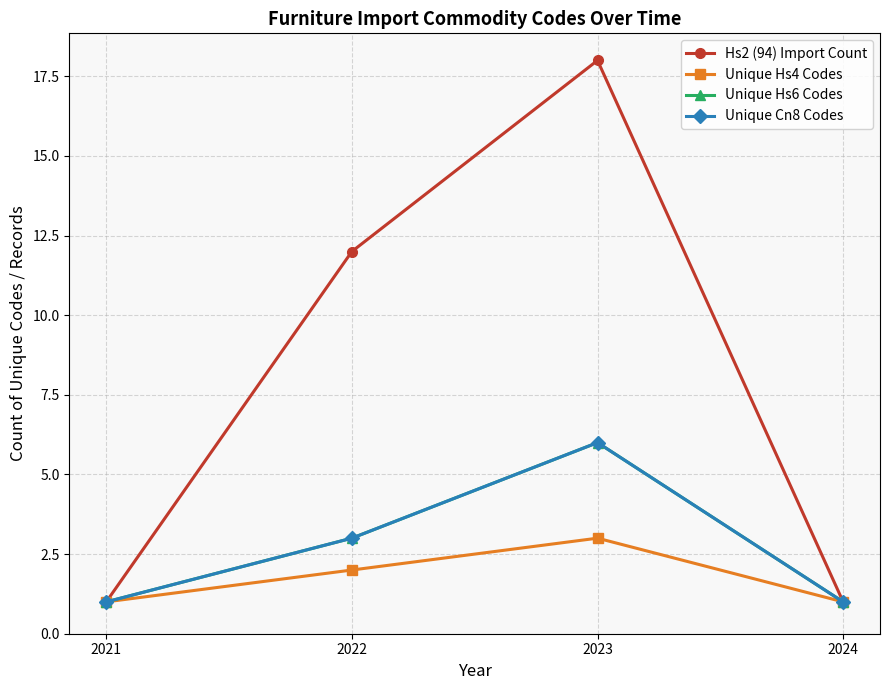

Between 2023 and 2024, which series saw the biggest shift?

Hs2 (94) Import Count